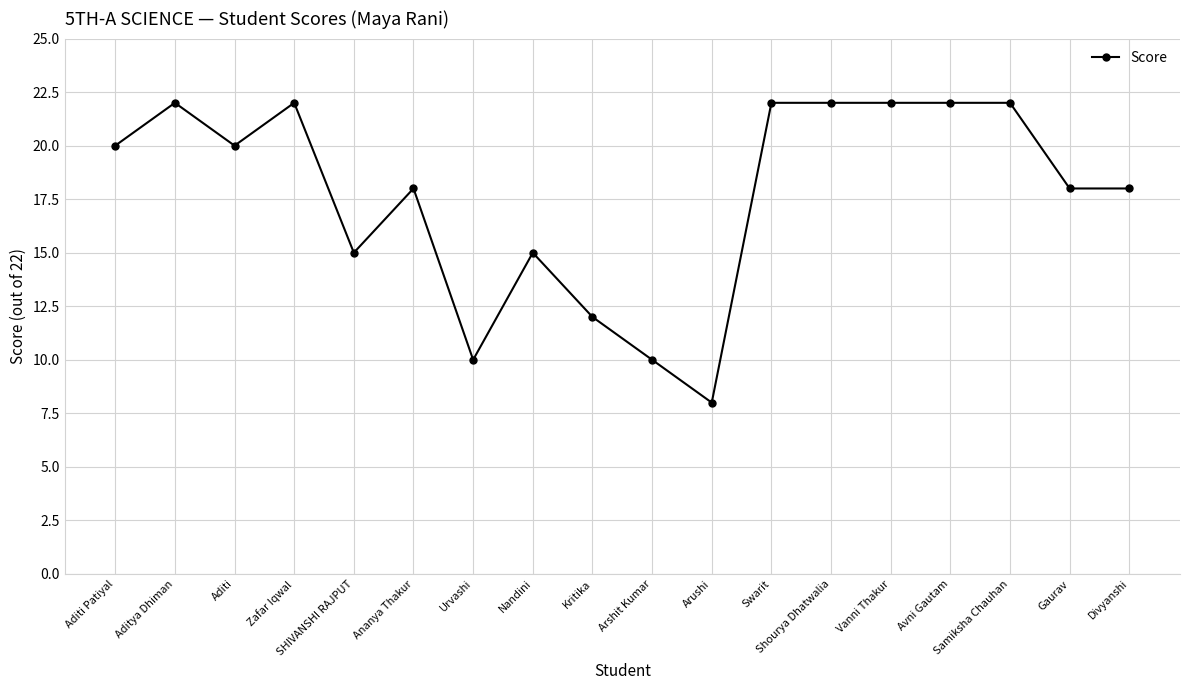

Between Aditi Patiyal and Arshit Kumar, which is larger?

Aditi Patiyal